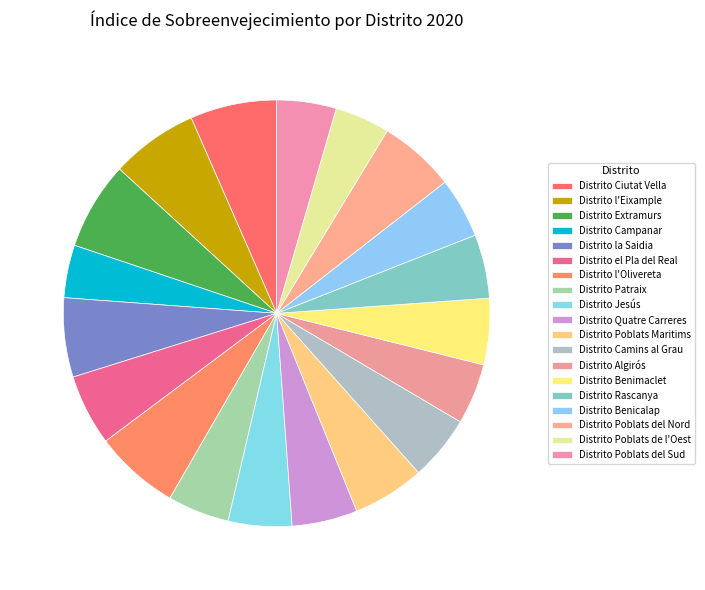

Is it true that Distrito Ciutat Vella is 16% of the pie?

False